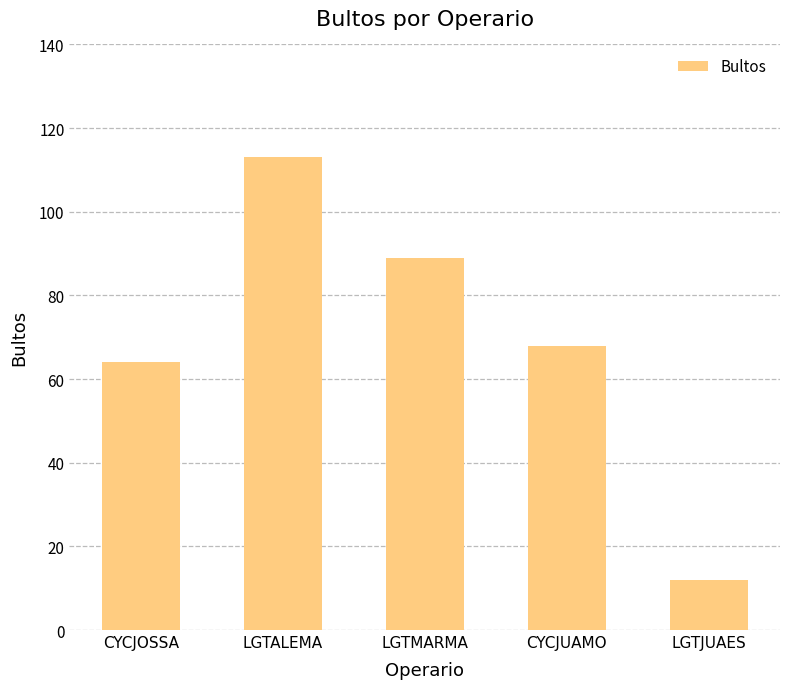

Between LGTALEMA and LGTJUAES, which is larger?

LGTALEMA